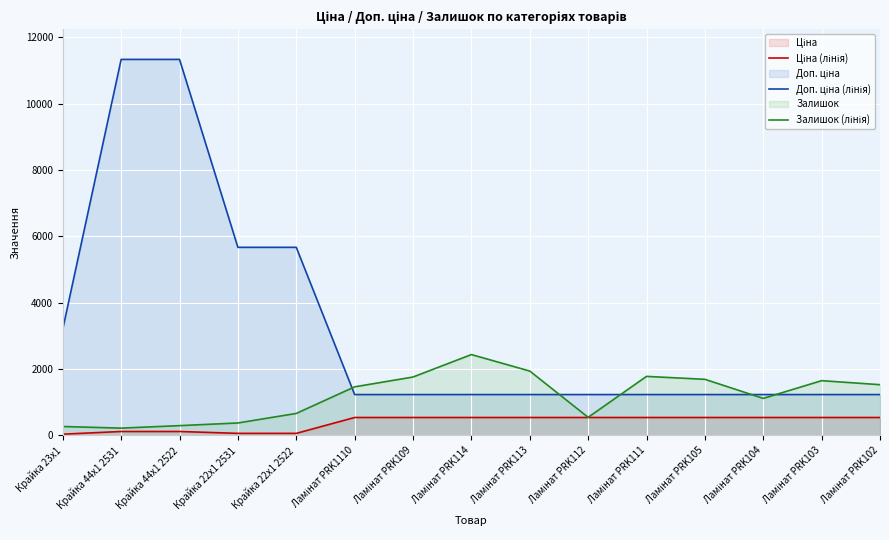

What is the sum of the Ціна (лінія) values at Ламінат PRK114 and Крайка 23x1?

567.5